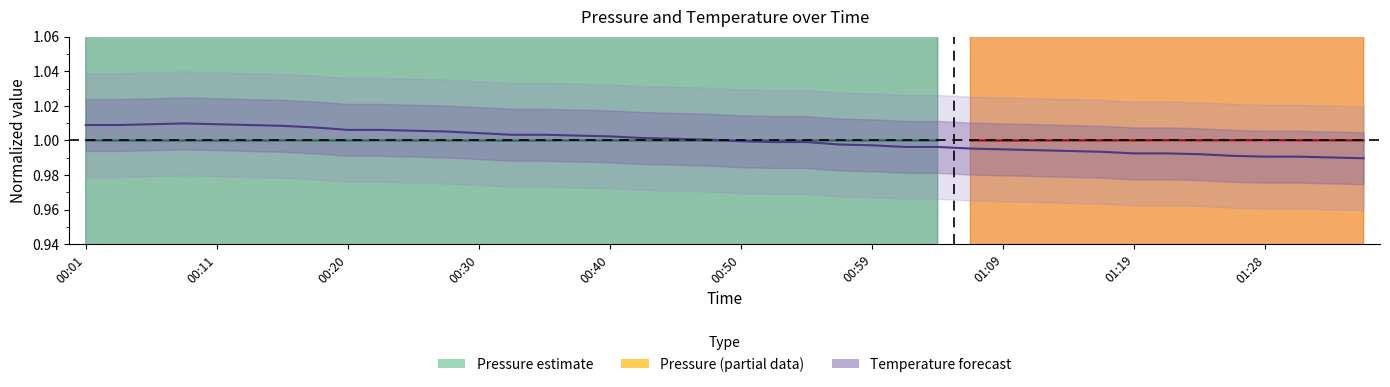

The chart shows a value of 1.5 at 01:02. True or false?

False